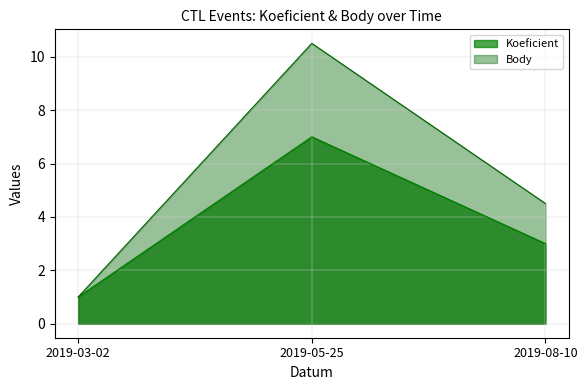

Where does the Koeficient series first go above 3?

2019-05-25